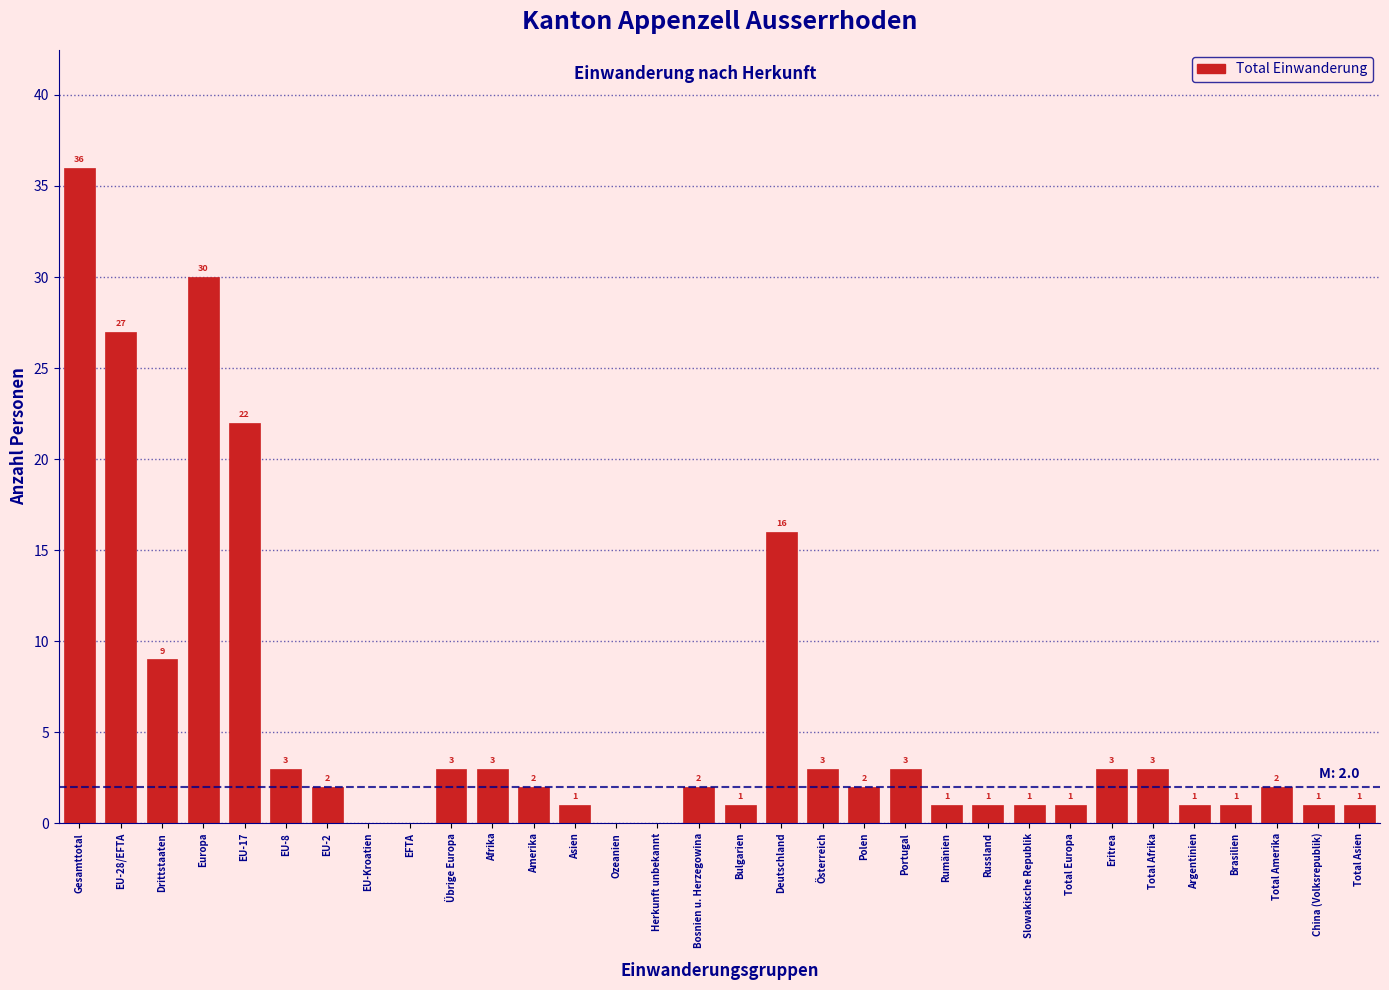

Reading right to left, extract all data points from this chart.

Total Asien=1	China (Volksrepublik)=1	Total Amerika=2	Brasilien=1	Argentinien=1	Total Afrika=3	Eritrea=3	Total Europa=1	Slowakische Republik=1	Russland=1	Rumänien=1	Portugal=3	Polen=2	Österreich=3	Deutschland=16	Bulgarien=1	Bosnien u. Herzegowina=2	Herkunft unbekannt=0	Ozeanien=0	Asien=1	Amerika=2	Afrika=3	Übrige Europa=3	EFTA=0	EU-Kroatien=0	EU-2=2	EU-8=3	EU-17=22	Europa=30	Drittstaaten=9	EU-28/EFTA=27	Gesamttotal=36